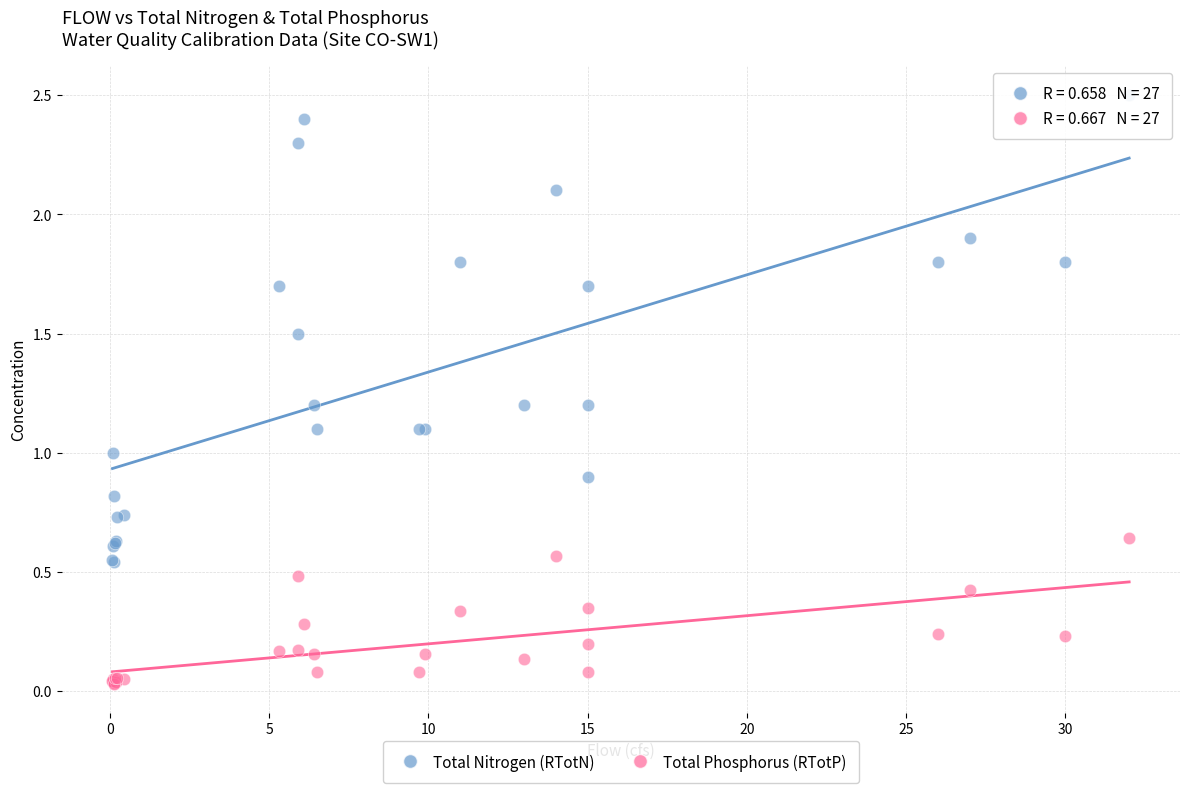

Which series contains the lowest Y value?

Total Phosphorus (RTotP)